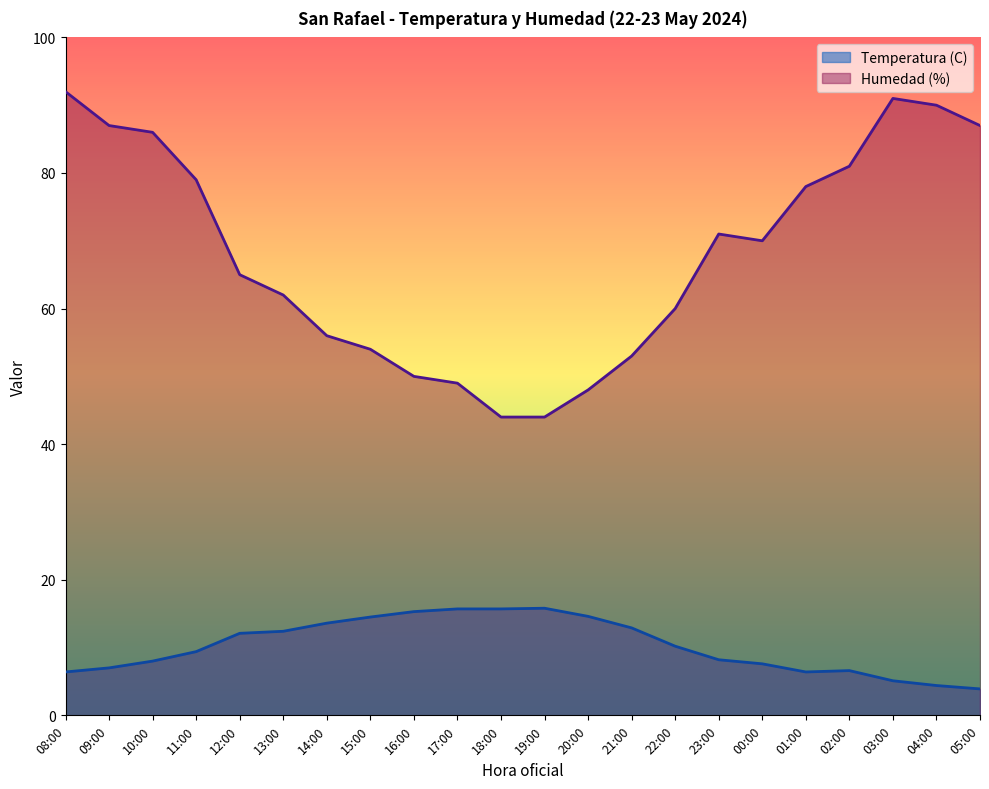

True or false: Temperatura (C) has more than 2 interior local peaks.

False